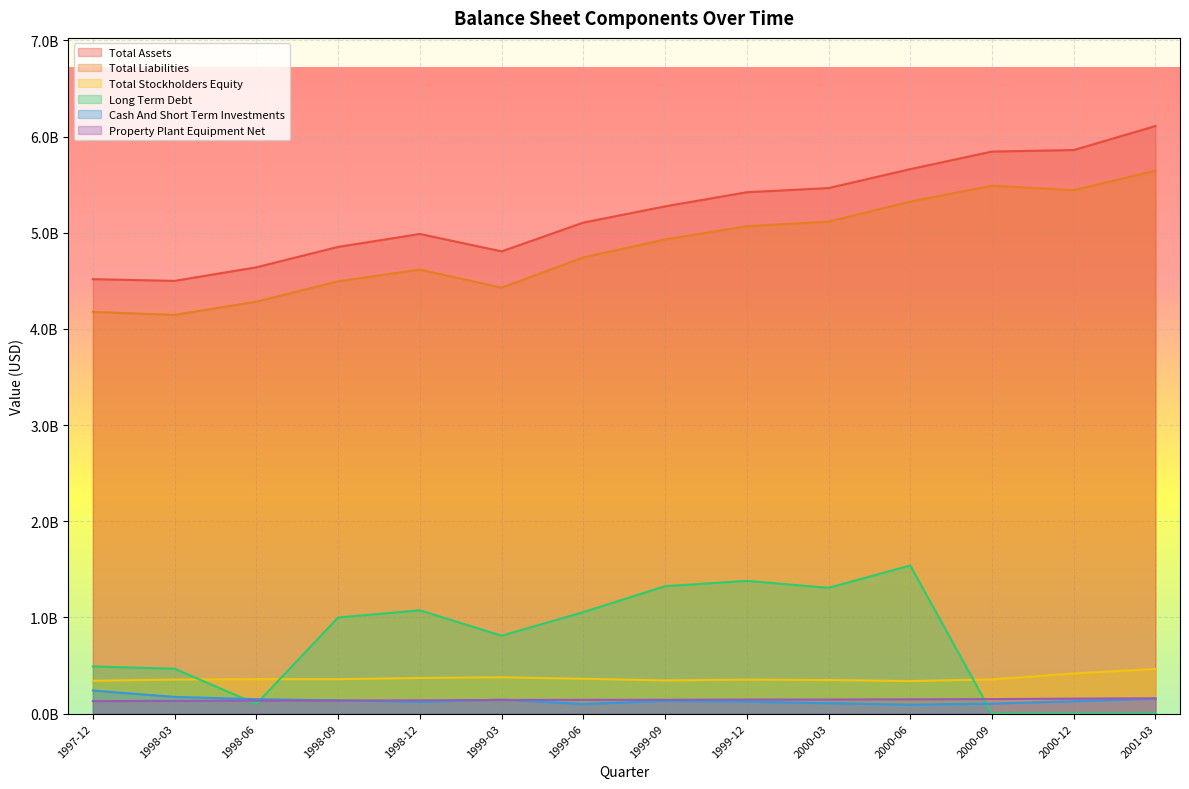

Reading left to right, list all the values displayed in this chart.

Total Assets: 4517800000	4500100000	4641200000	4853200000	4987900000	4806700000	5106100000	5274900000	5421800000	5465243000	5661965000	5844963000	5860714000	6110502000
Total Liabilities: 4176600000	4146400000	4283400000	4495500000	4617600000	4429300000	4743800000	4930500000	5068400000	5116419000	5323803000	5489590000	5443822000	5646162000
Total Stockholders Equity: 341200000	353700000	357800000	357700000	370300000	377400000	362300000	344400000	353400000	348824000	338162000	355373000	416892000	464340000
Long Term Debt: 490000000	466000000	100000000	999000000	1074000000	810000000	1055000000	1325000000	1380000000	1307500000	1540000000	0	0	0
Cash And Short Term Investments: 239400000	173100000	149900000	137000000	122000000	145300000	99200000	131500000	123600000	108277000	91742000	104352000	128099000	155363000
Property Plant Equipment Net: 129600000	132100000	134800000	135900000	137600000	141400000	142700000	143400000	145300000	145937000	148361000	150340000	155523000	158667000